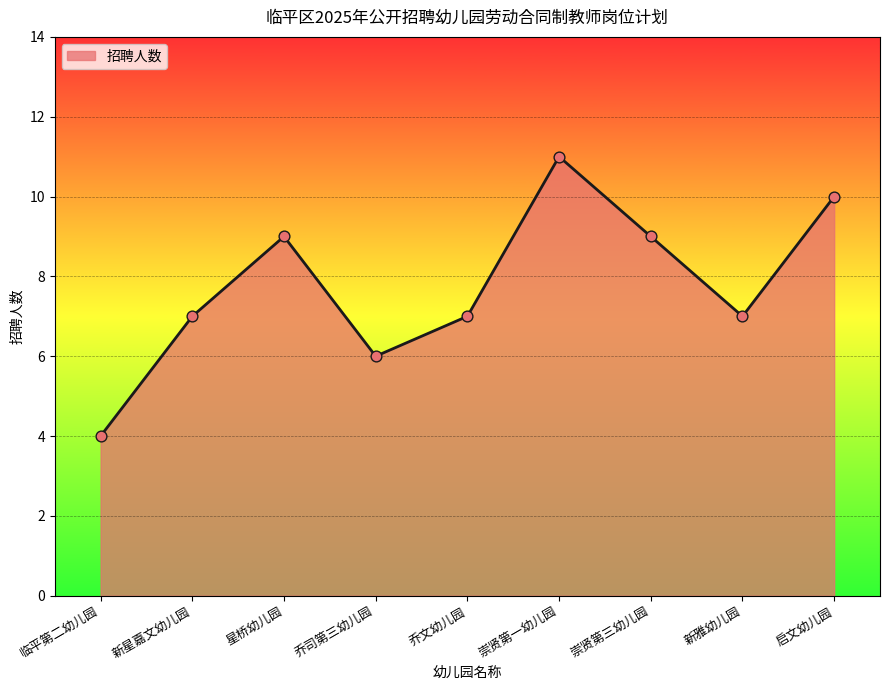

What is the change in value from 崇贤第一幼儿园 to 启文幼儿园?

-1